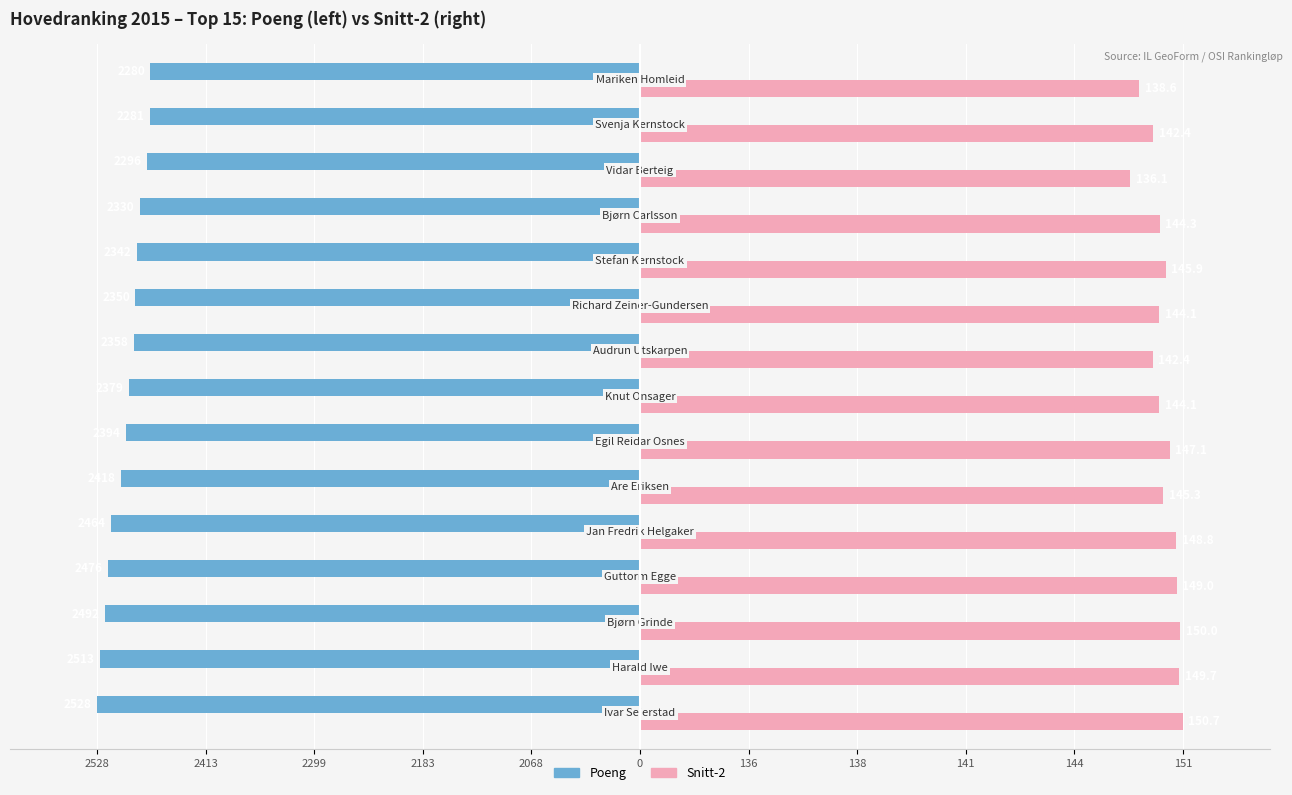

What are all the series names shown in the legend?

Poeng, Snitt-2